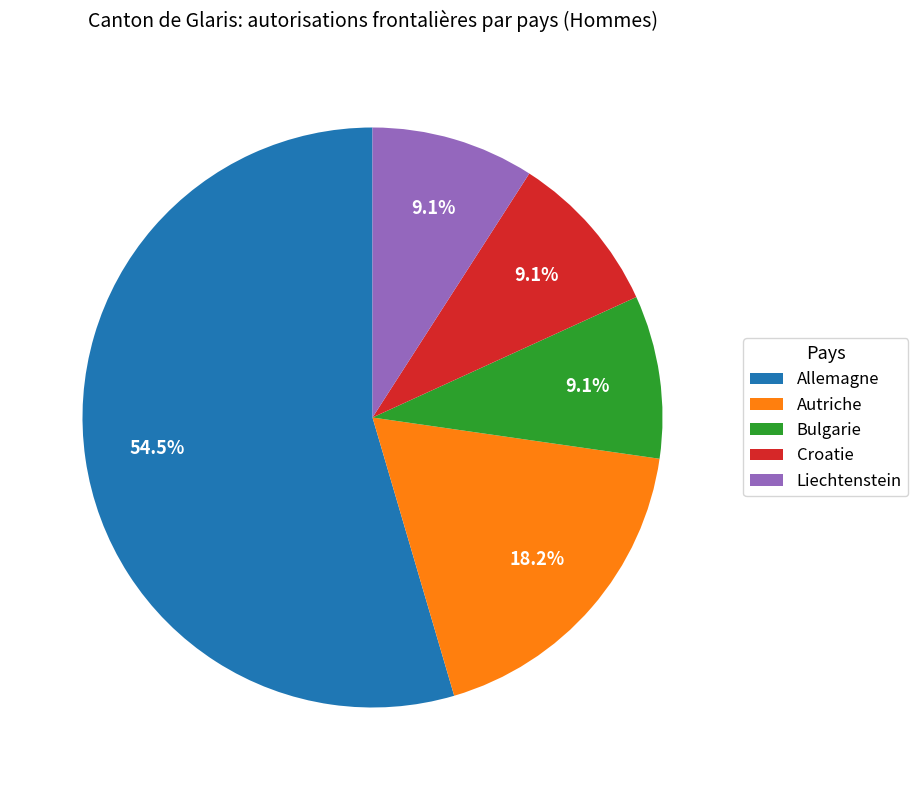

How many slices are in this pie chart?

5